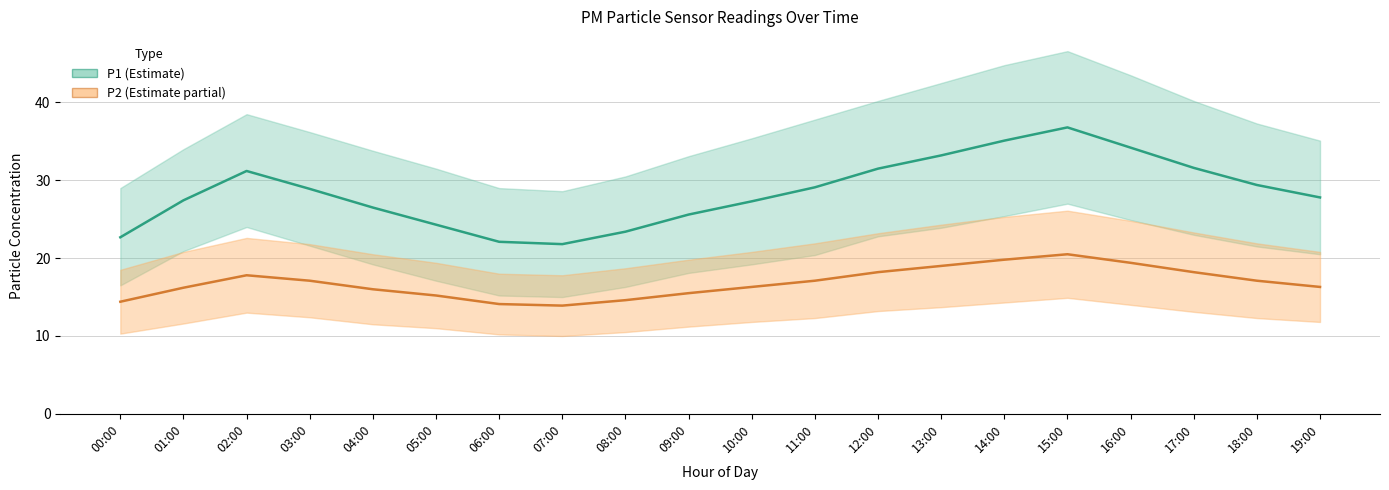

Which series changed the most between 00:00 and 09:00?

P1